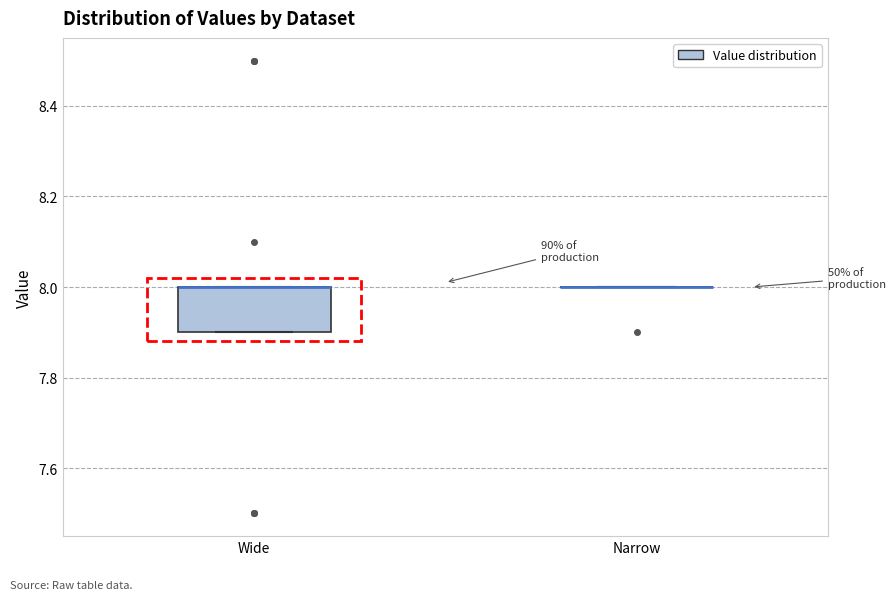

Which box is the tallest, from its lower edge to its upper edge?

Wide